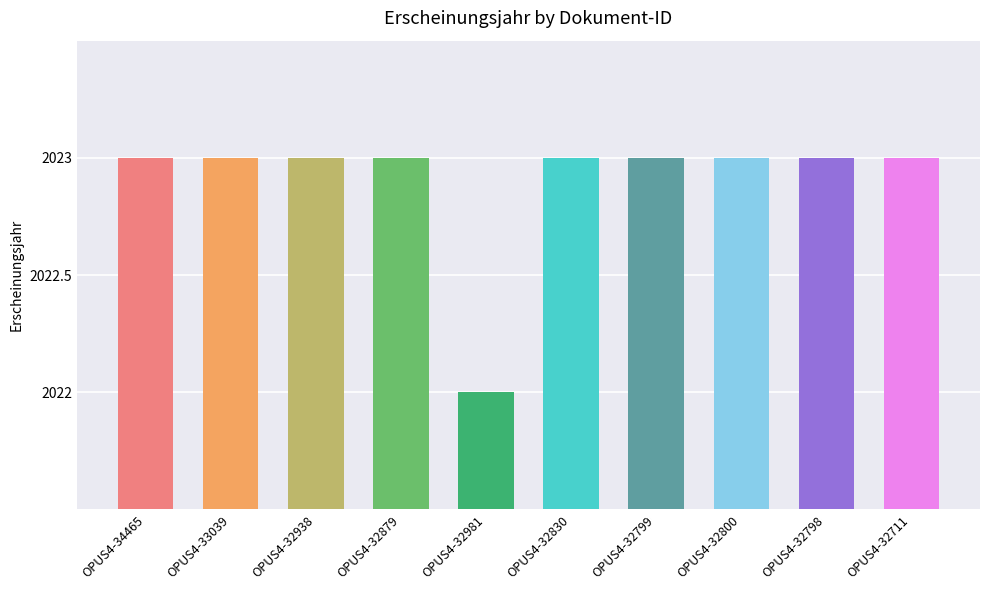

Reading left to right, extract all data points from this chart.

2023	2023	2023	2023	2022	2023	2023	2023	2023	2023